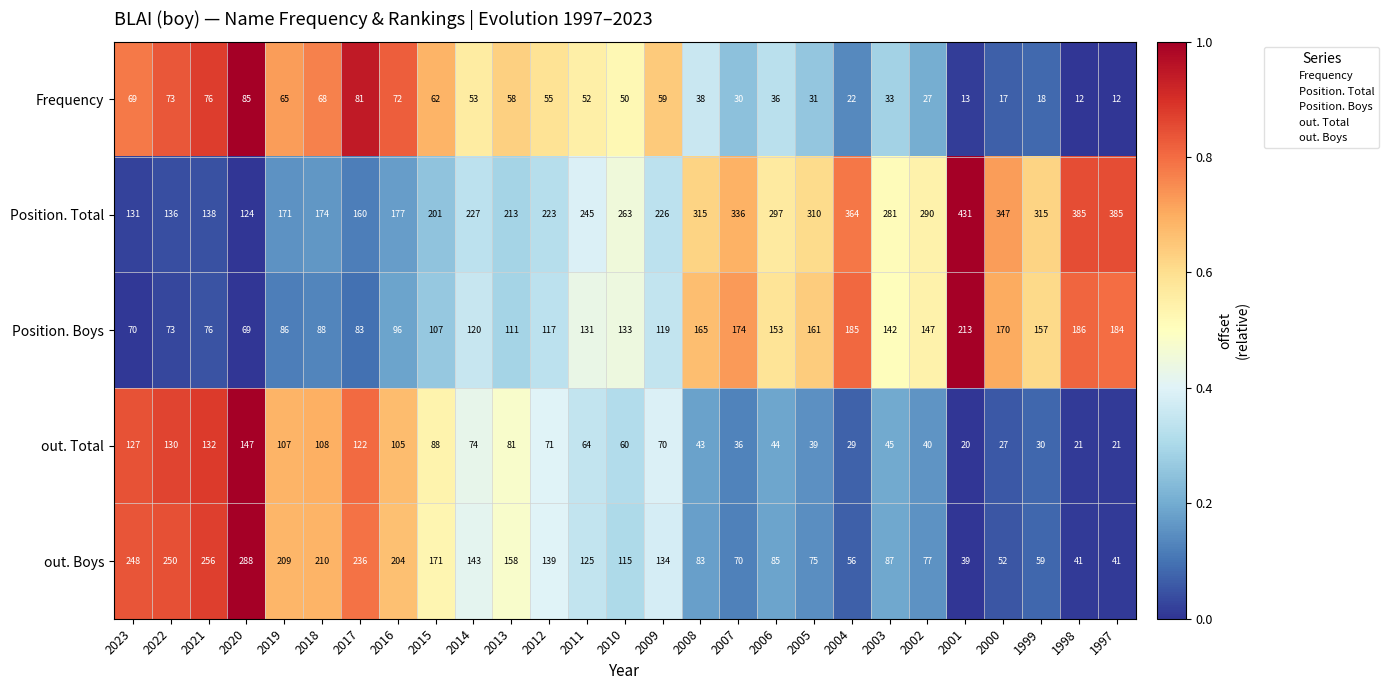

What is the difference between the maximum and minimum values in the Position. Boys series?

144